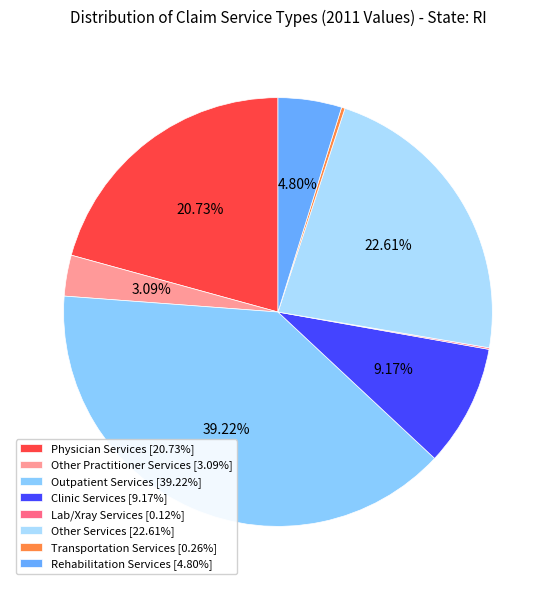

What percentage is the Other Services slice, to the nearest percent?

23%